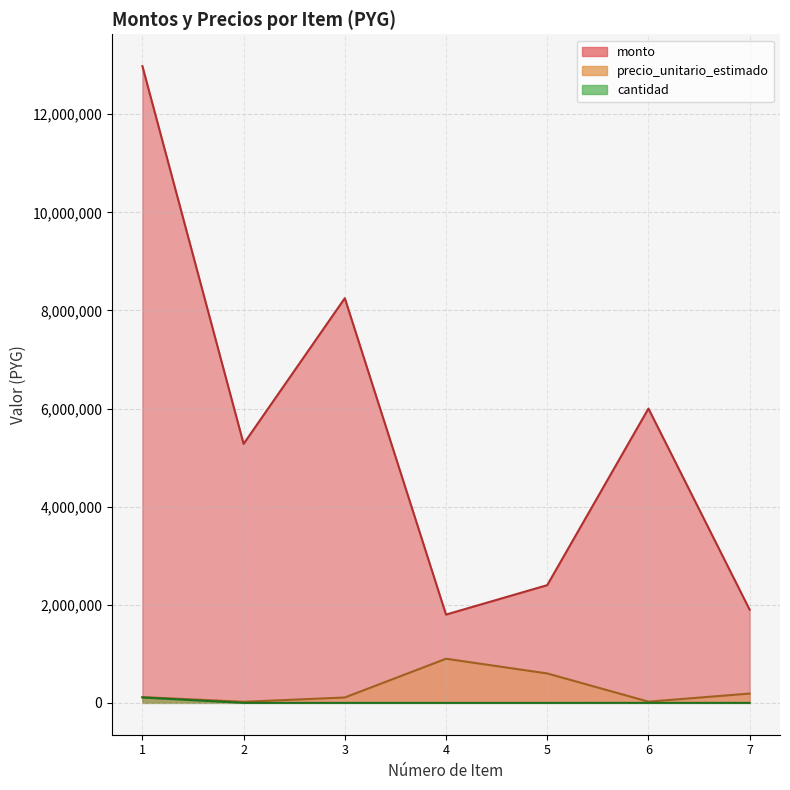

What is the sum of the monto values at 7 and 5?

4300000